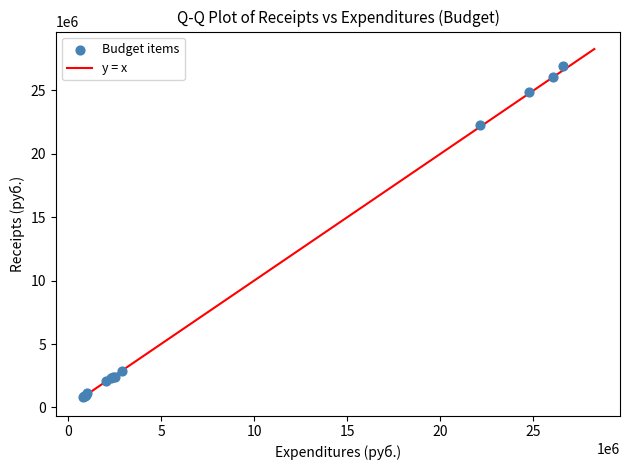

What Y value in the scatter plot is closest to 13871640?

22241448.6